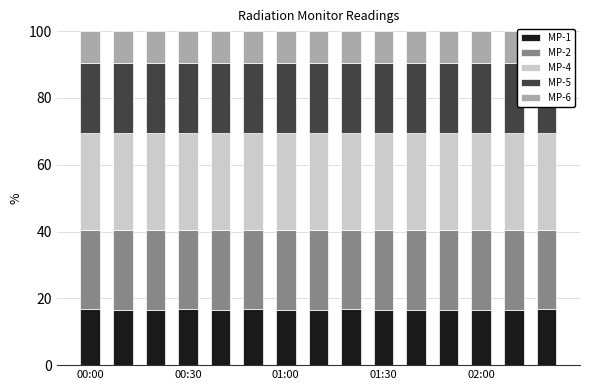

What is the lowest value of the MP-1 series?

16.6